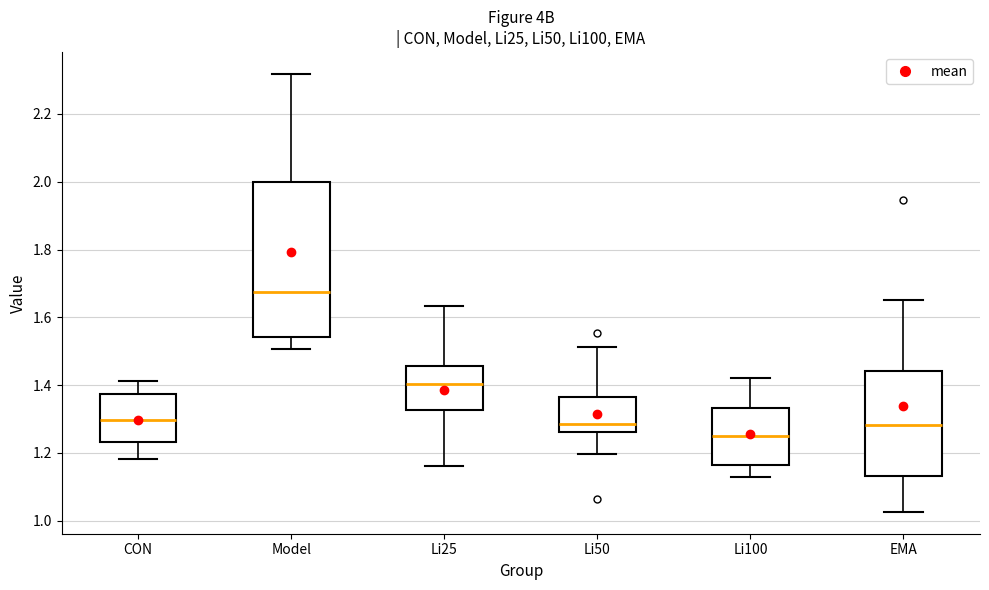

Reading left to right, read every box against the y-axis: the position of its median line, the range the box covers, and the ends of its whiskers. The values are not printed on the chart, so give them approximately, as read against the axis.

CON: median 1.30, box 1.24 to 1.38, whiskers 1.18 to 1.42
Model: median 1.68, box 1.54 to 2.00, whiskers 1.50 to 2.32
Li25: median 1.40, box 1.32 to 1.46, whiskers 1.16 to 1.64
Li50: median 1.28, box 1.26 to 1.36, whiskers 1.20 to 1.52
Li100: median 1.24, box 1.16 to 1.34, whiskers 1.12 to 1.42
EMA: median 1.28, box 1.14 to 1.44, whiskers 1.02 to 1.66